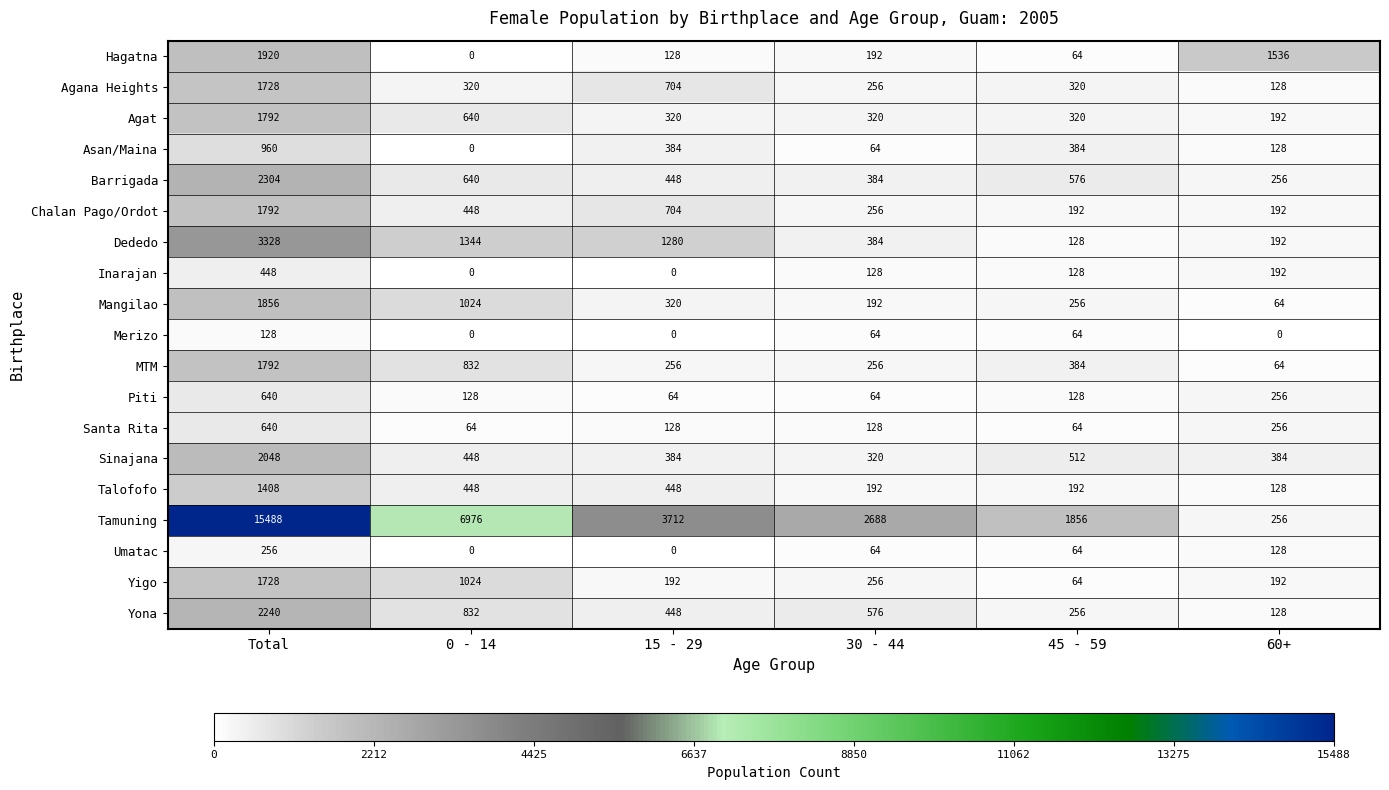

What is the total value across all series at 30 - 44?

6784